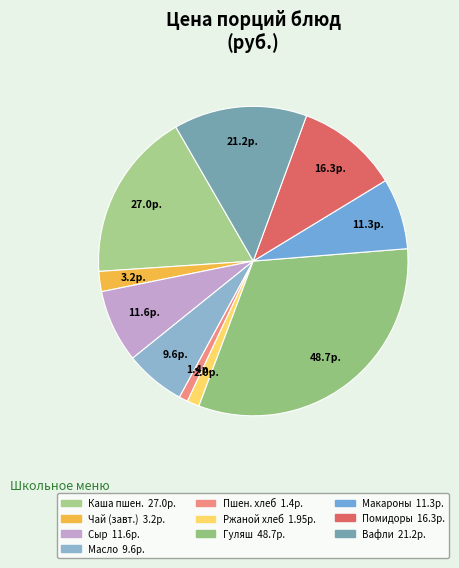

How many segments does this pie chart have?

10